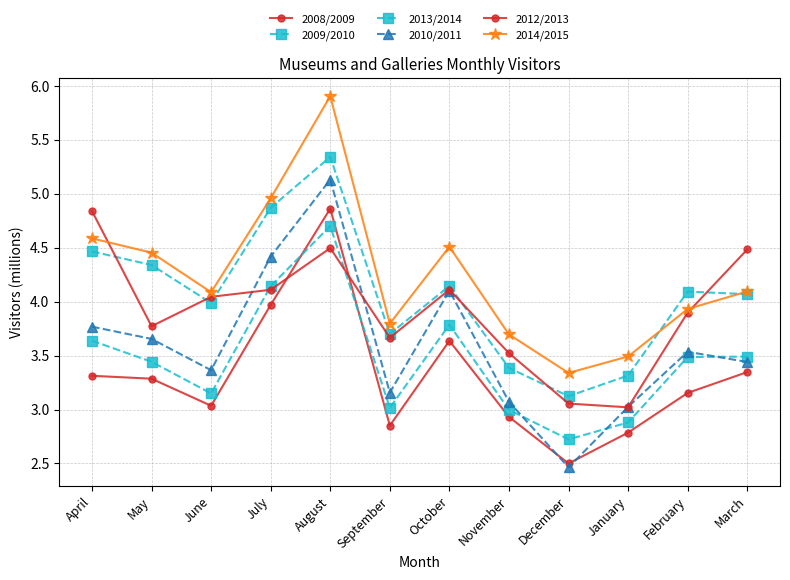

Rank the series by their maximum value, from highest to lowest.

2014/2015, 2013/2014, 2010/2011, 2008/2009, 2012/2013, 2009/2010